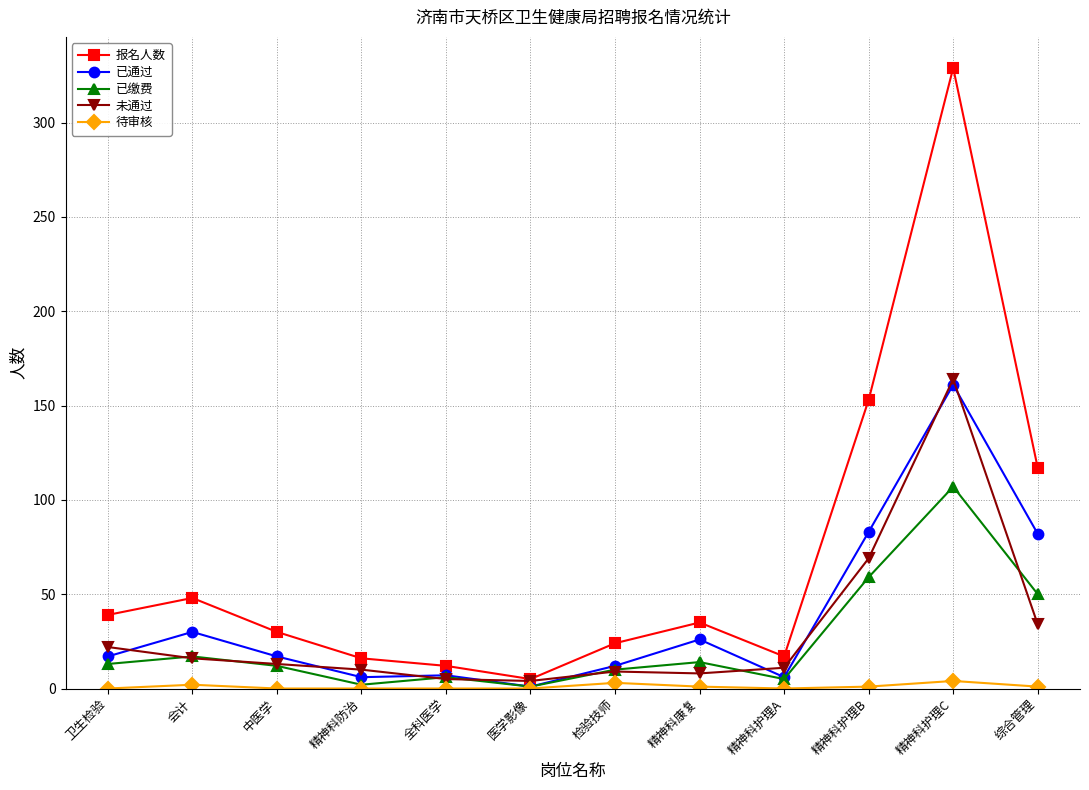

At 精神科护理B, list the series in order from smallest to largest.

待审核, 已缴费, 未通过, 已通过, 报名人数